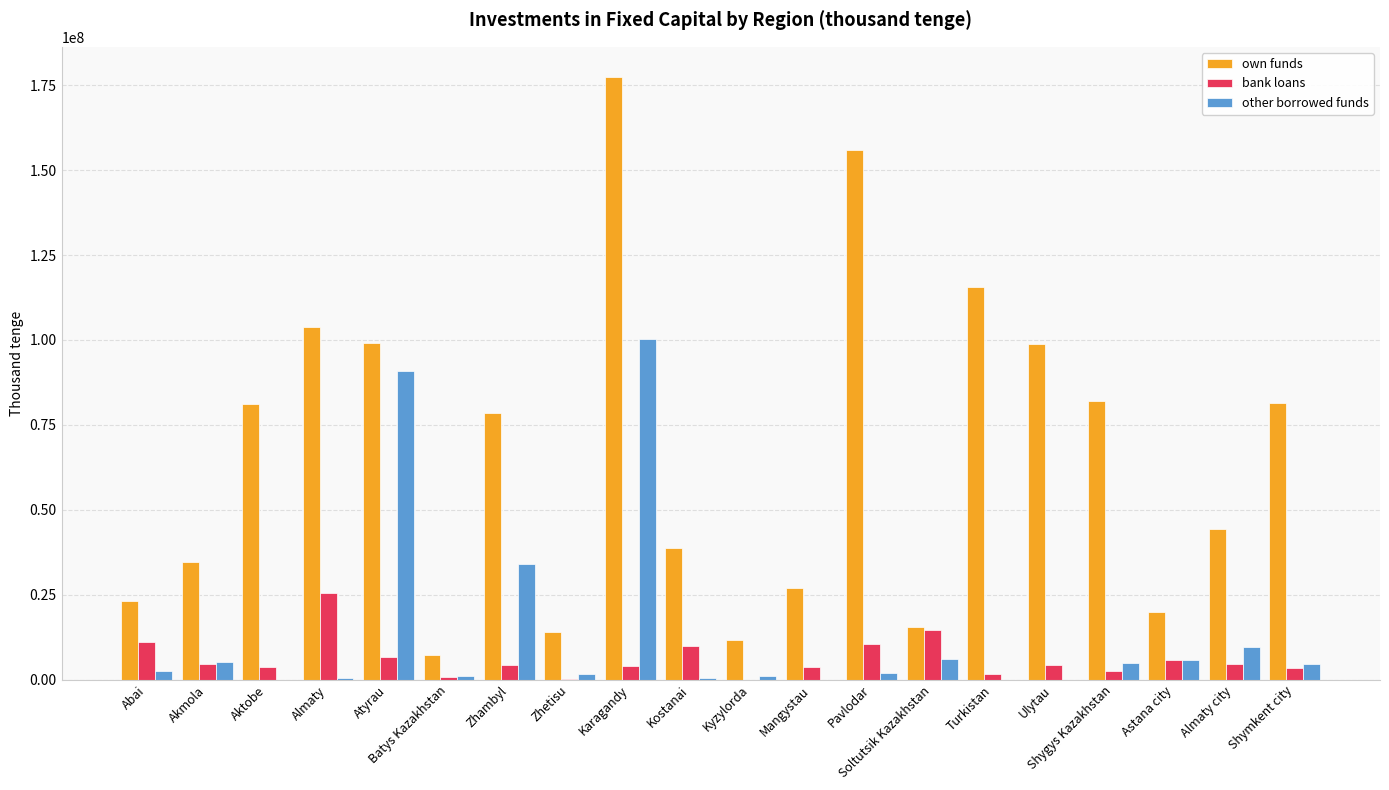

Which series has the largest total across all categories?

own funds